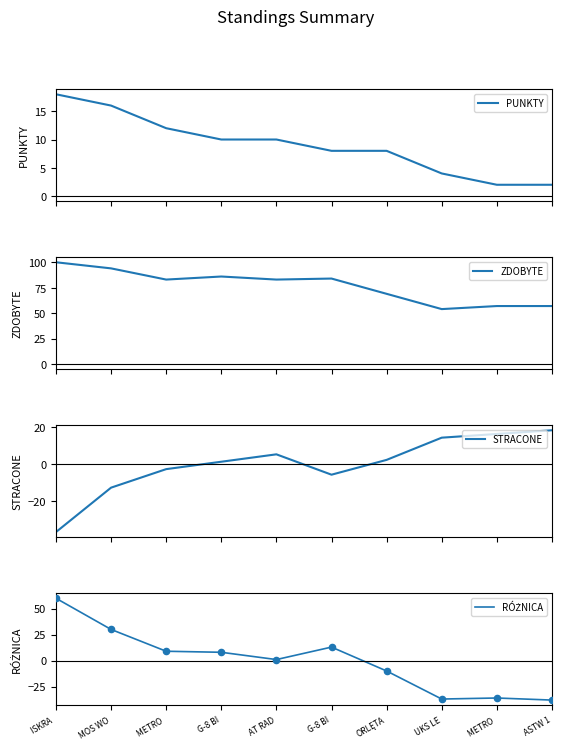

What are all the series names shown in the legend?

PUNKTY, ZDOBYTE, STRACONE, RÓŻNICA